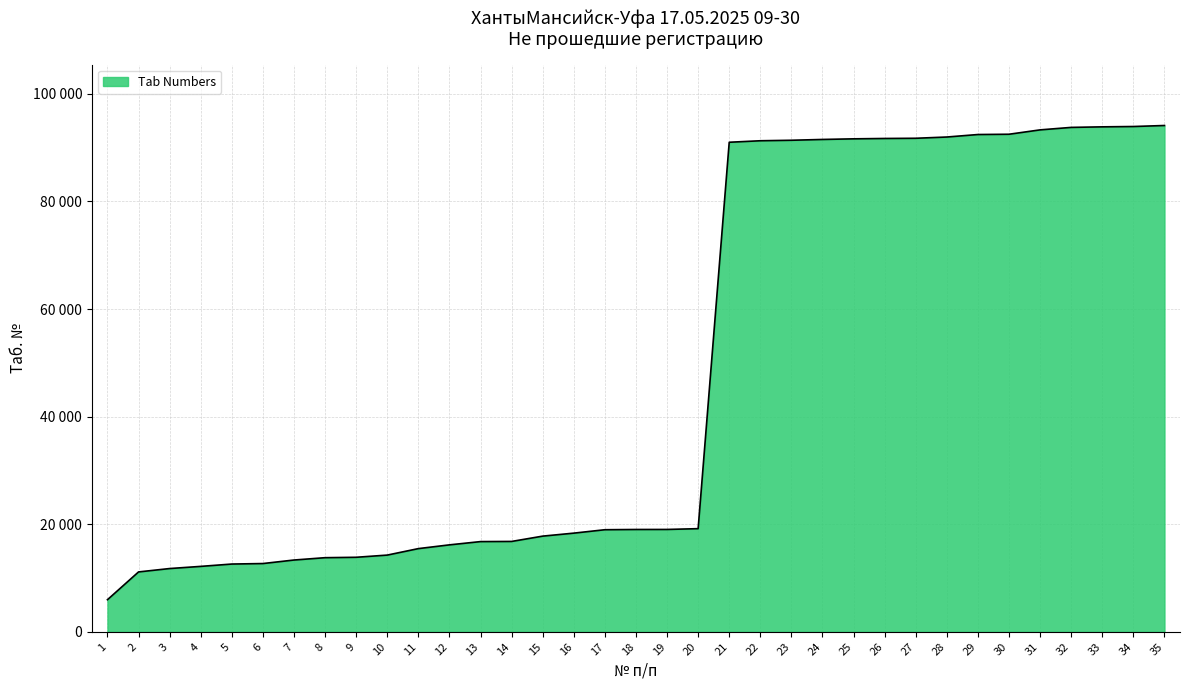

The value at 4 is 3057. True or false?

False